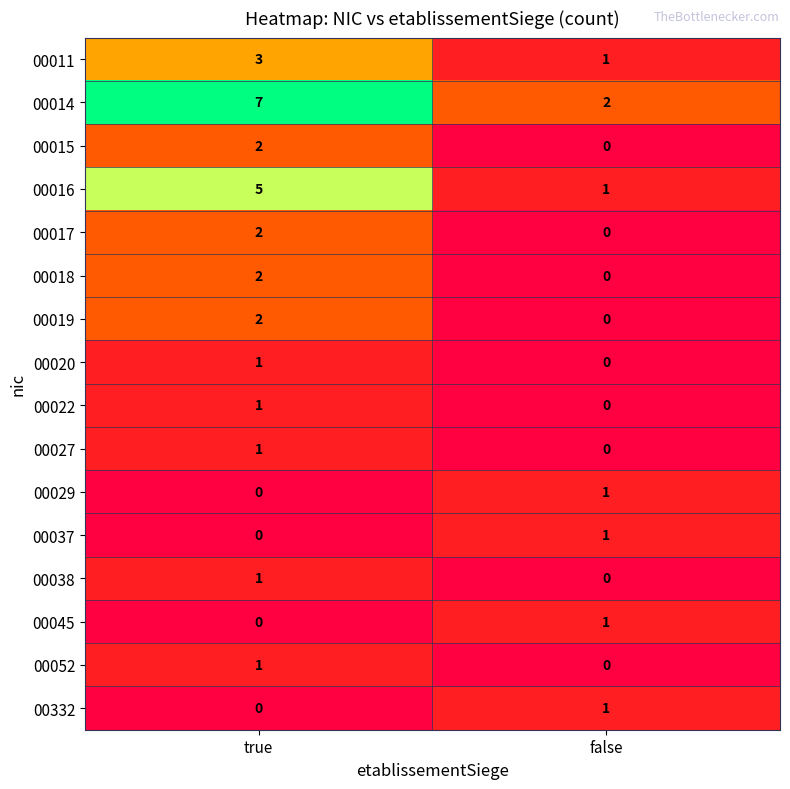

Count the number of categories in the chart.

2